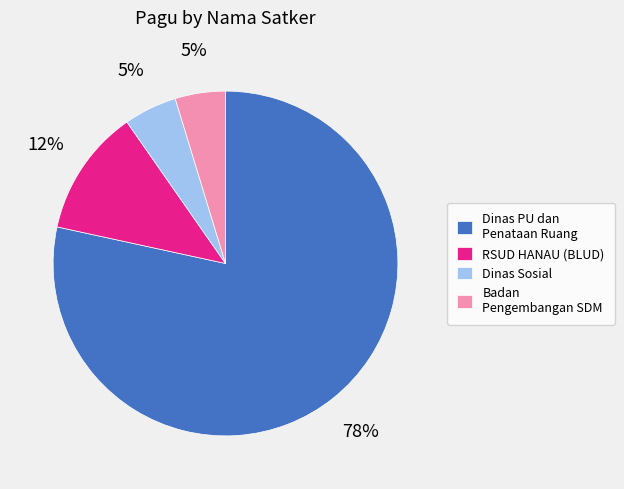

True or false: RSUD HANAU (BLUD) accounts for 12% of the total.

True